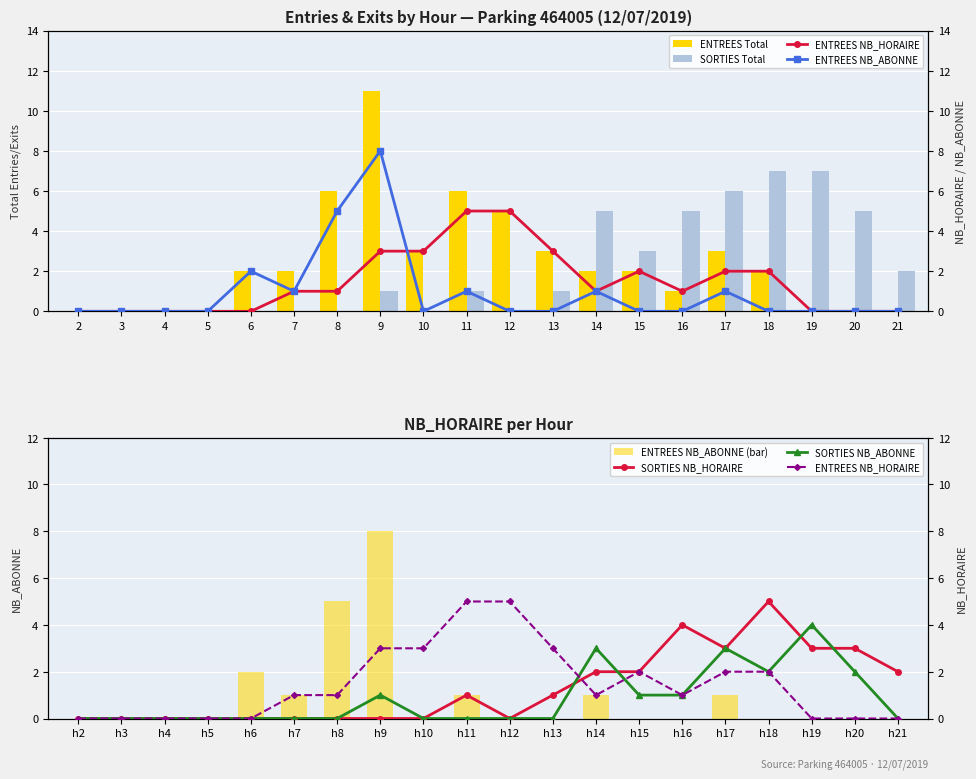

List the series in order of their overall mean, highest first.

ENTREES_NB_HORAIRE, SORTIES_NB_HORAIRE, ENTREES_NB_ABONNE, SORTIES_NB_ABONNE